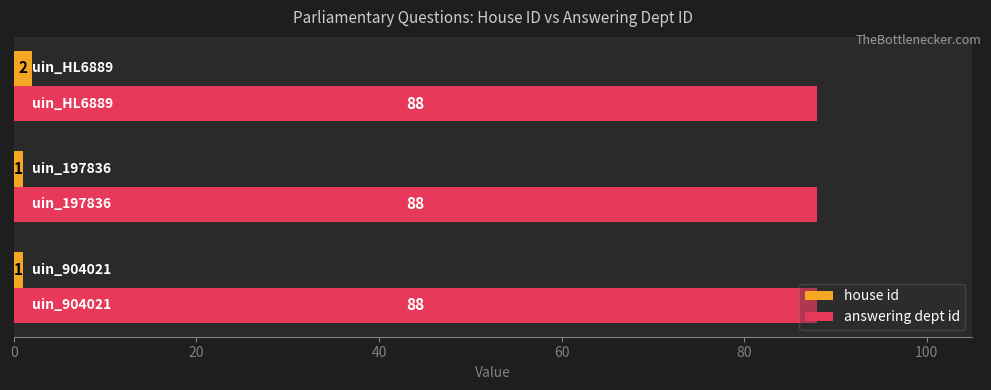

Rank the series by their average value, from lowest to highest.

house id, answering dept id